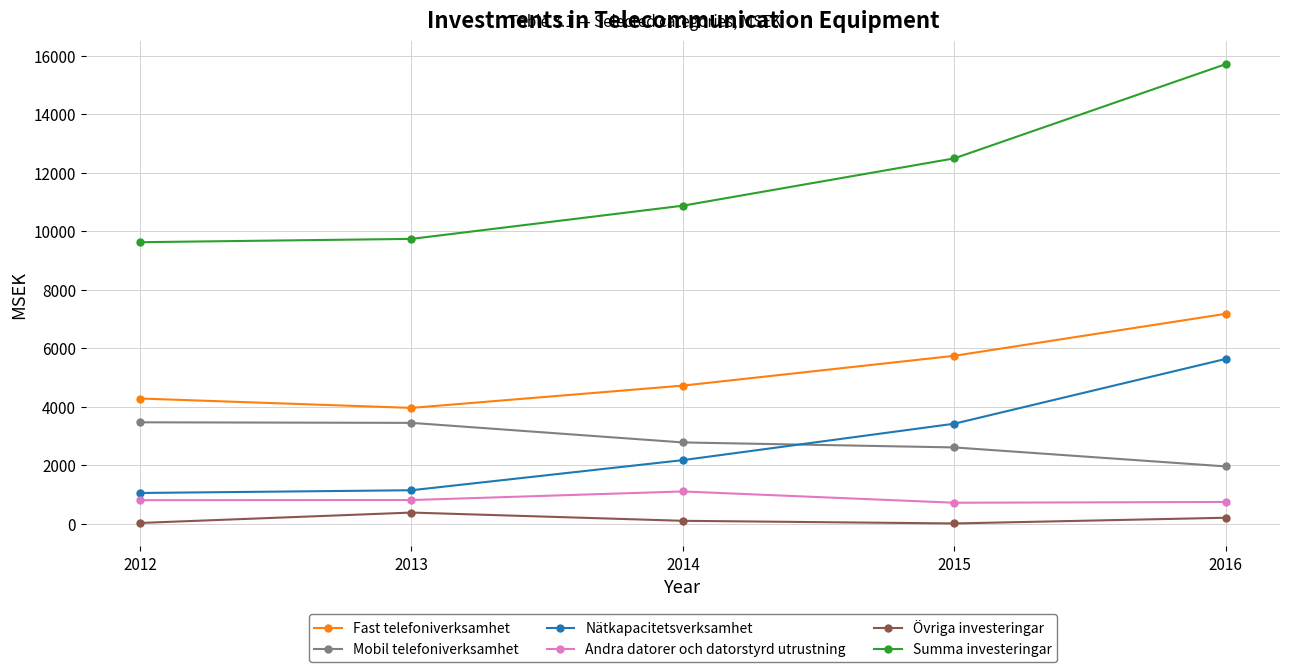

At 2014, list the series in order from largest to smallest.

Summa investeringar, Fast telefoniverksamhet, Mobil telefoniverksamhet, Nätkapacitetsverksamhet, Andra datorer och datorstyrd utrustning, Övriga investeringar